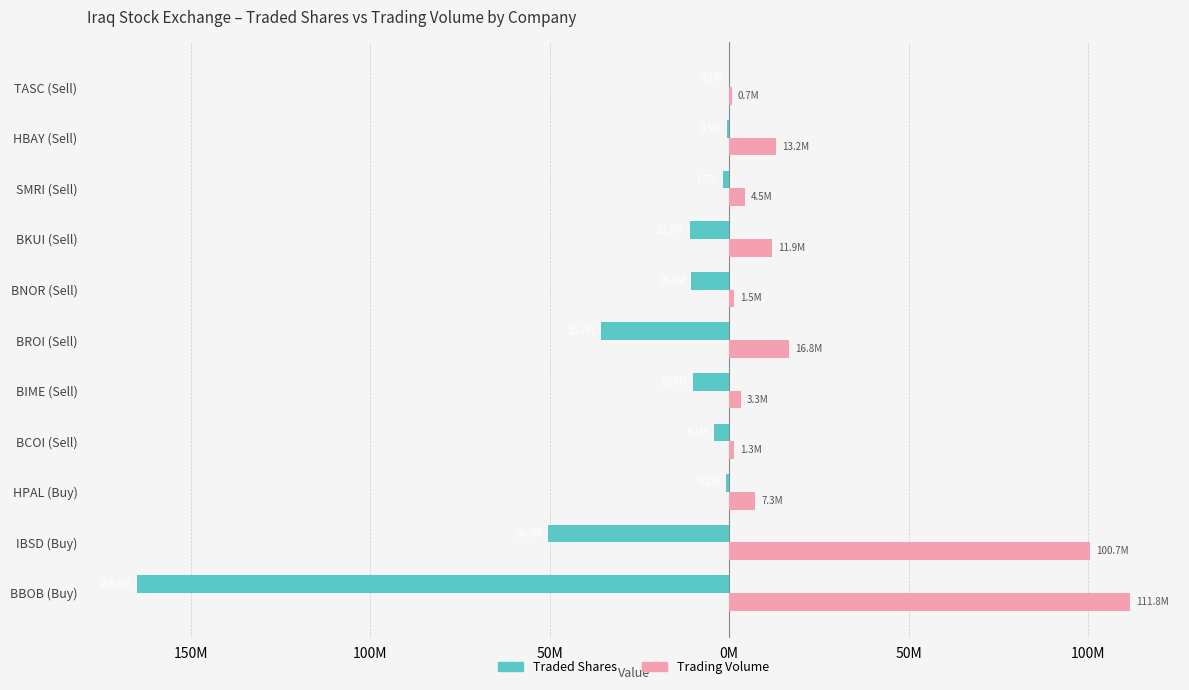

What is the maximum value for Traded Shares?

-140000